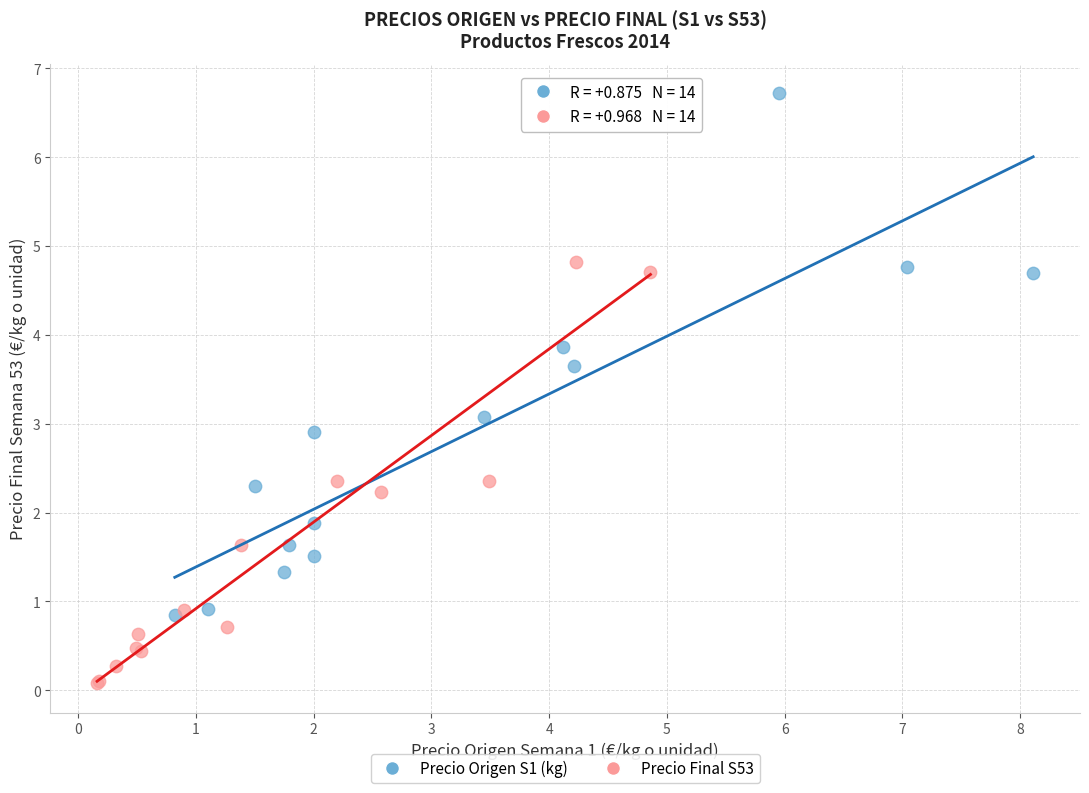

Which series has the largest Y range (max minus min)?

Precio Origen S1 (kg)